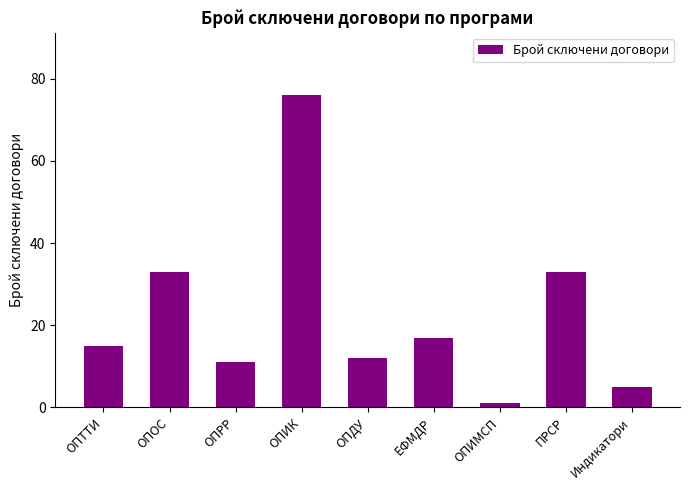

What is the difference between the values at ЕФМДР and ОПРР?

6